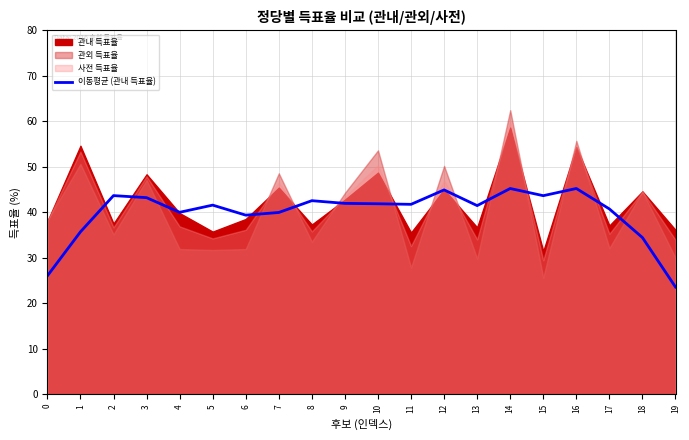

The chart shows a value of 43.2 at 3. True or false?

True